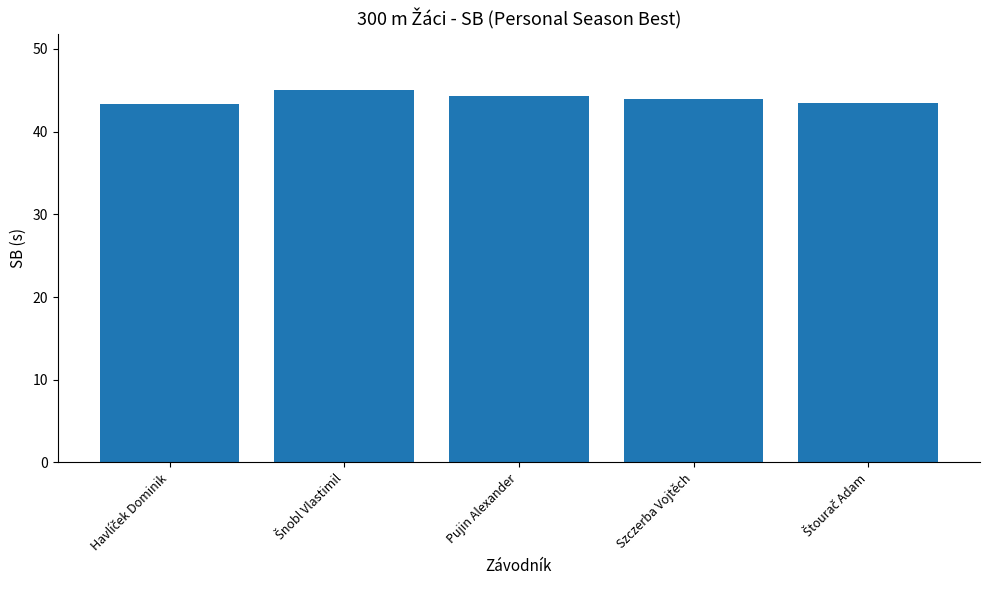

What is the average value?

44.0